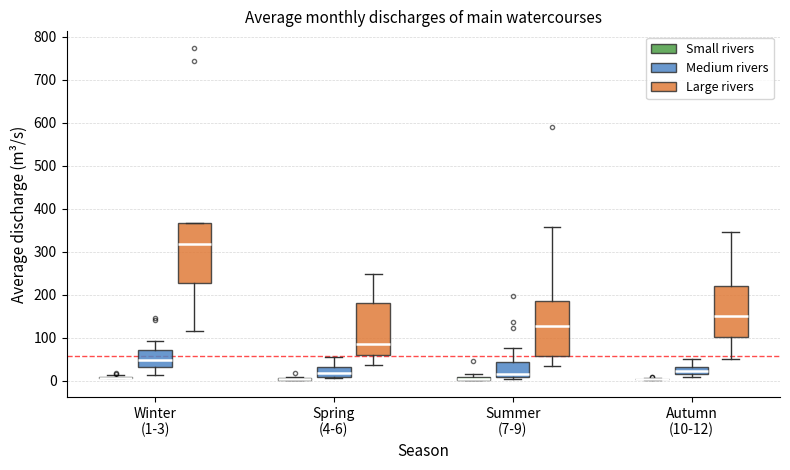

Which box is the tallest, from its lower edge to its upper edge?

Winter (1-3) (Large rivers)